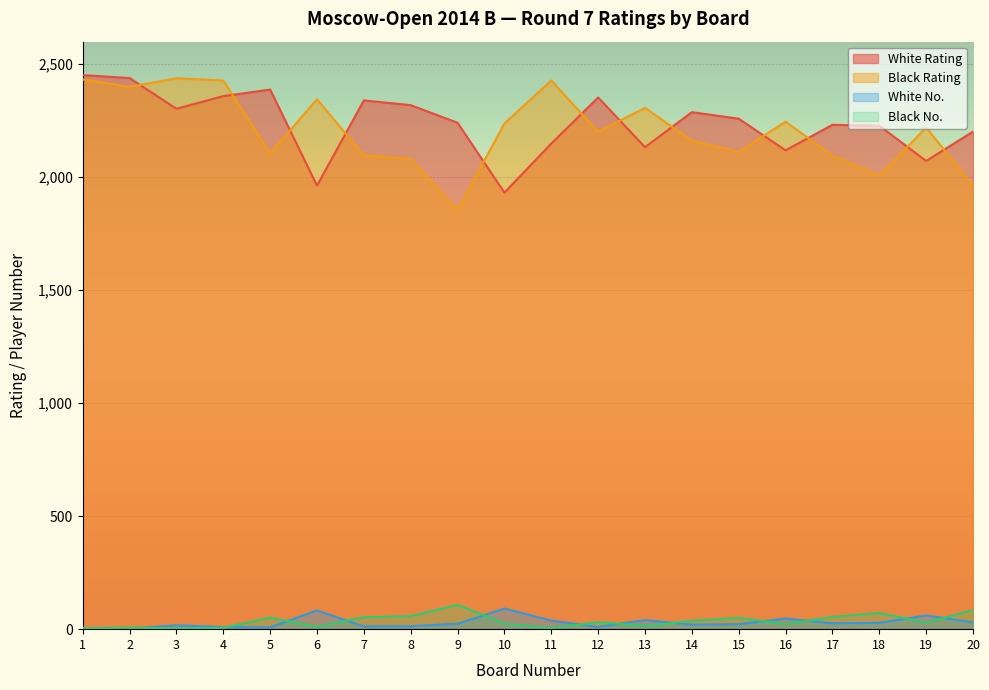

What is the difference between the maximum and minimum values in the Black No. series?

105